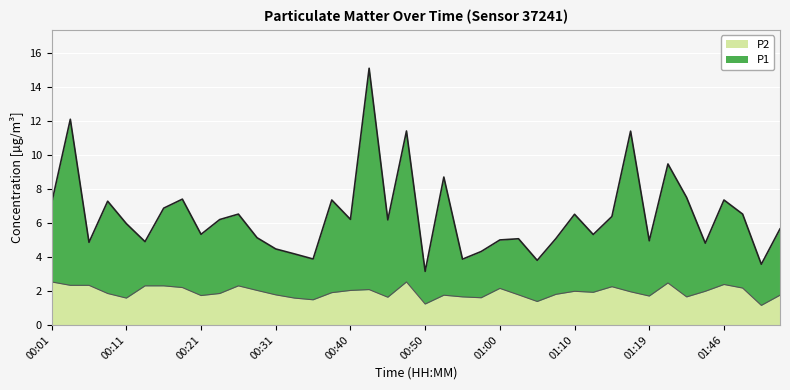

How many categories are shown in the chart?

40